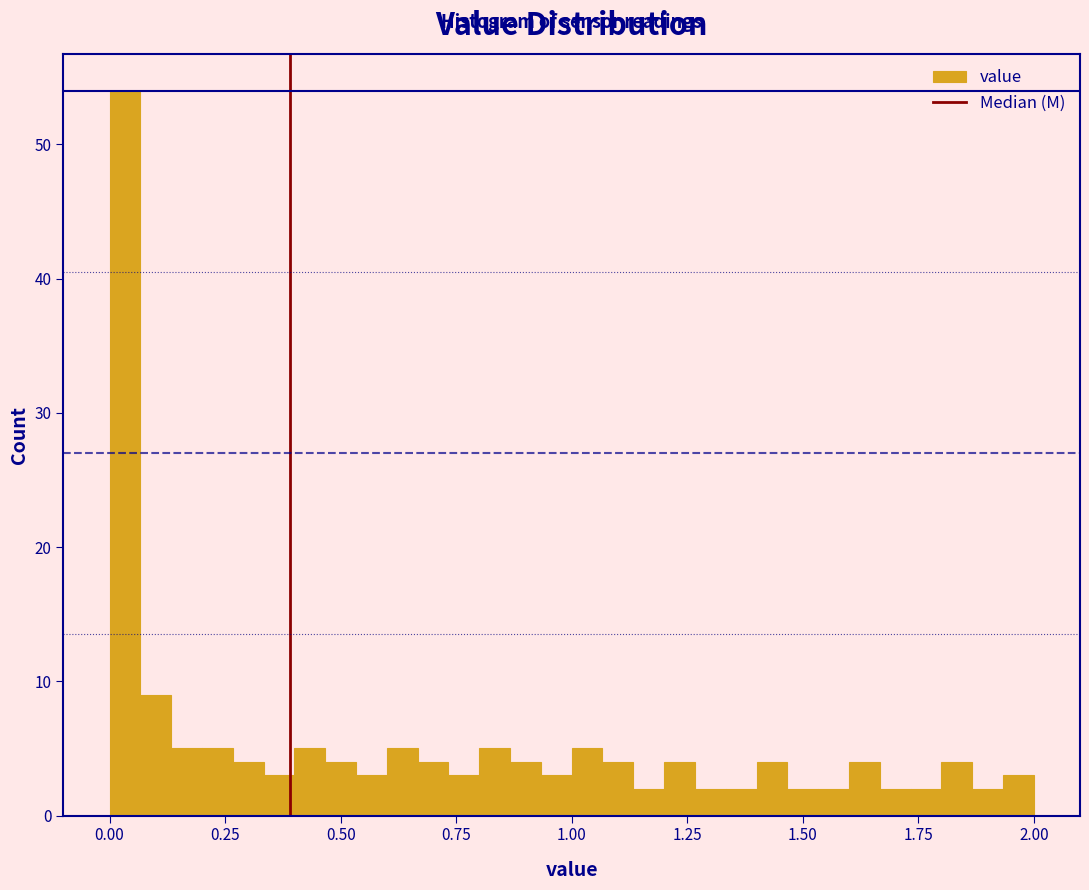

Around what value on the x-axis is the tallest bar? Give the approximate position of its centre, as read against the axis.

0.05